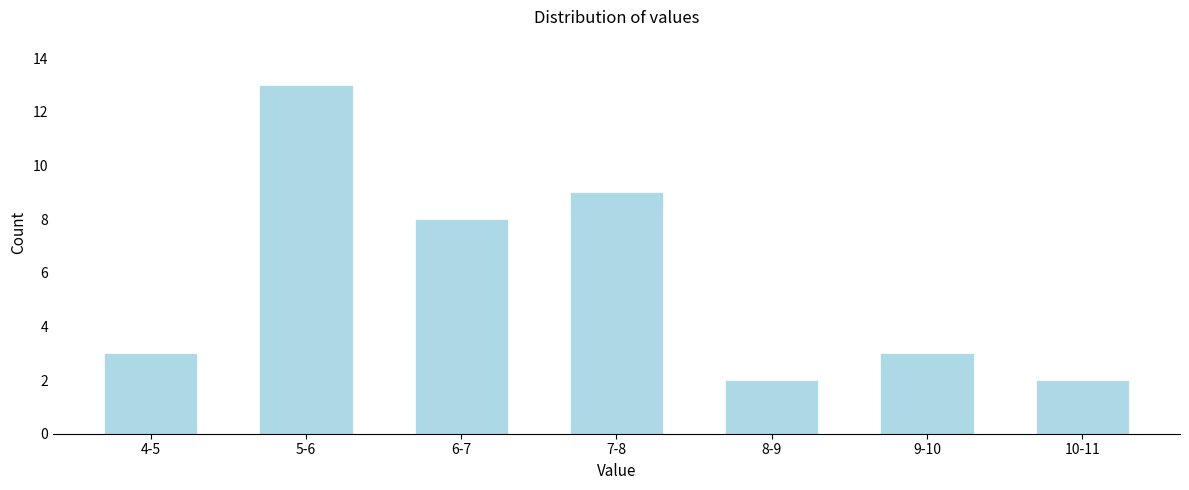

Reading left to right, list all the values displayed in this chart.

3	13	8	9	2	3	2